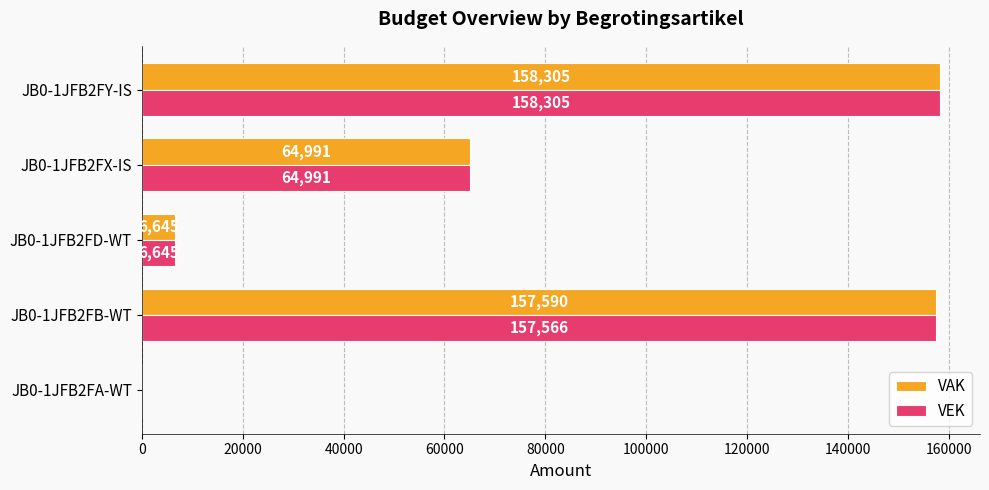

What is the sum of the VEK values at JB0-1JFB2FD-WT and JB0-1JFB2FB-WT?

164211